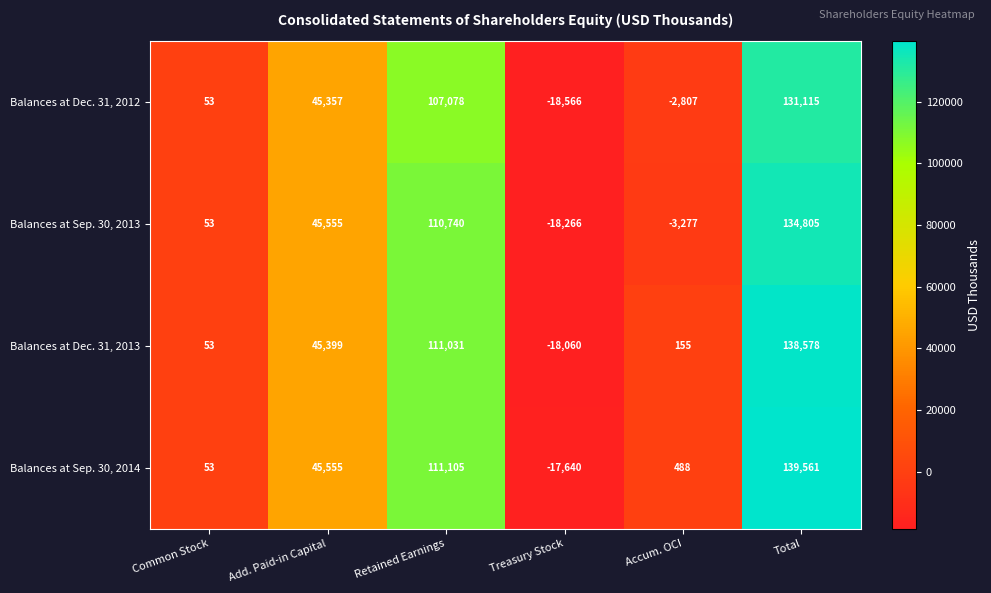

At which category does the chart reach its peak across all series?

Total